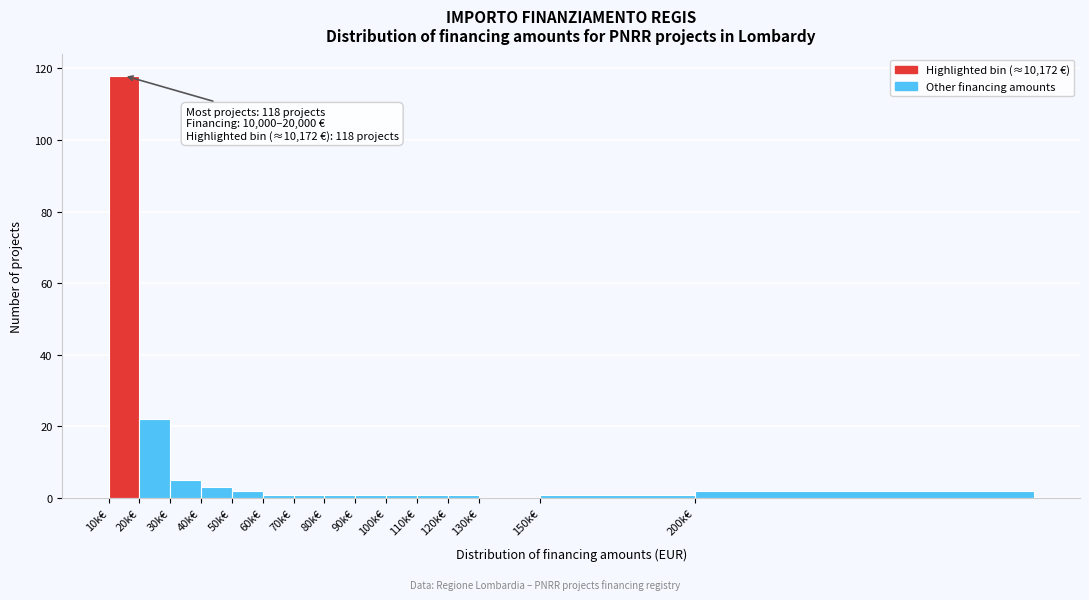

Reading right to left, what are all the values shown in this chart?

200k€=2	150k€=1	130k€=0	120k€=1	110k€=1	100k€=1	90k€=1	80k€=1	70k€=1	60k€=1	50k€=2	40k€=3	30k€=5	20k€=22	10k€=118